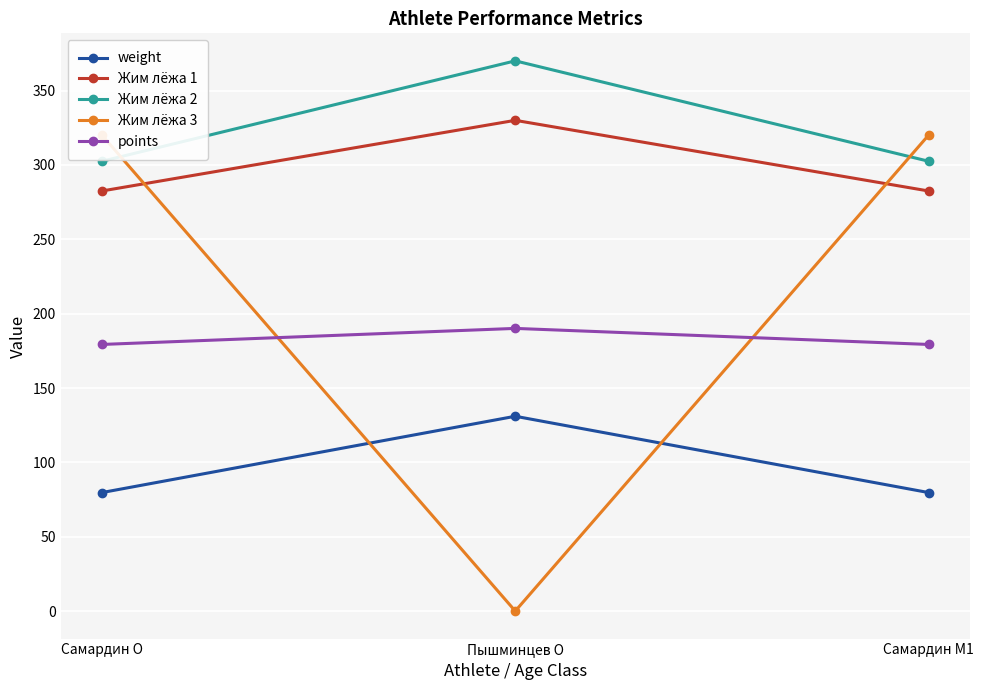

Reading left to right, transcribe all the data shown in this chart.

weight: 79.7	131.0	79.7
Жим лёжа 1: 282.5	330.0	282.5
Жим лёжа 2: 302.5	370.0	302.5
Жим лёжа 3: 320.0	0.0	320.0
points: 179.3	190.1	179.3